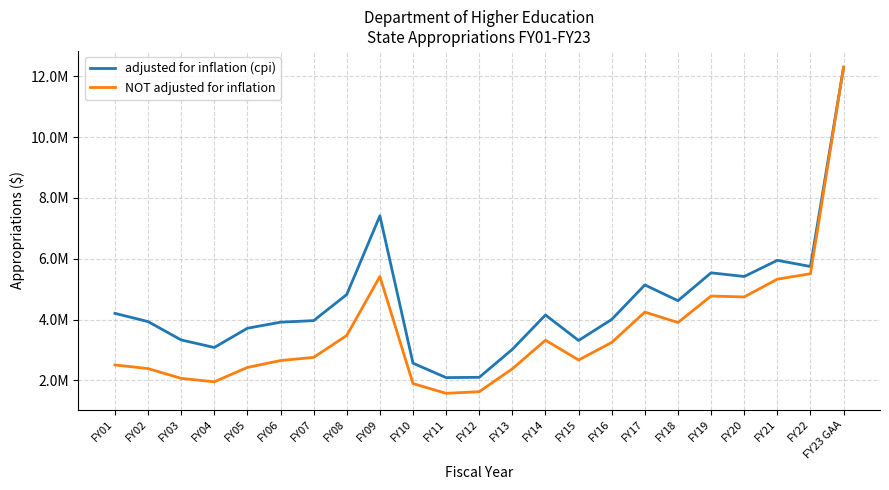

True or false: adjusted for inflation (cpi) and NOT adjusted for inflation cross at least once.

False